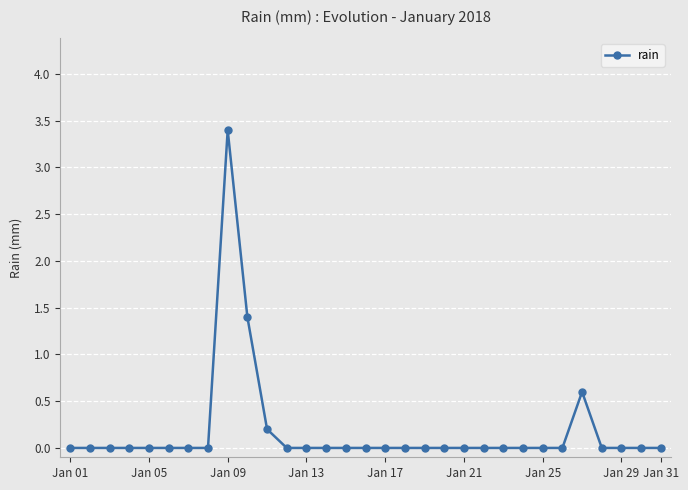

What is the greatest value displayed?

3.4